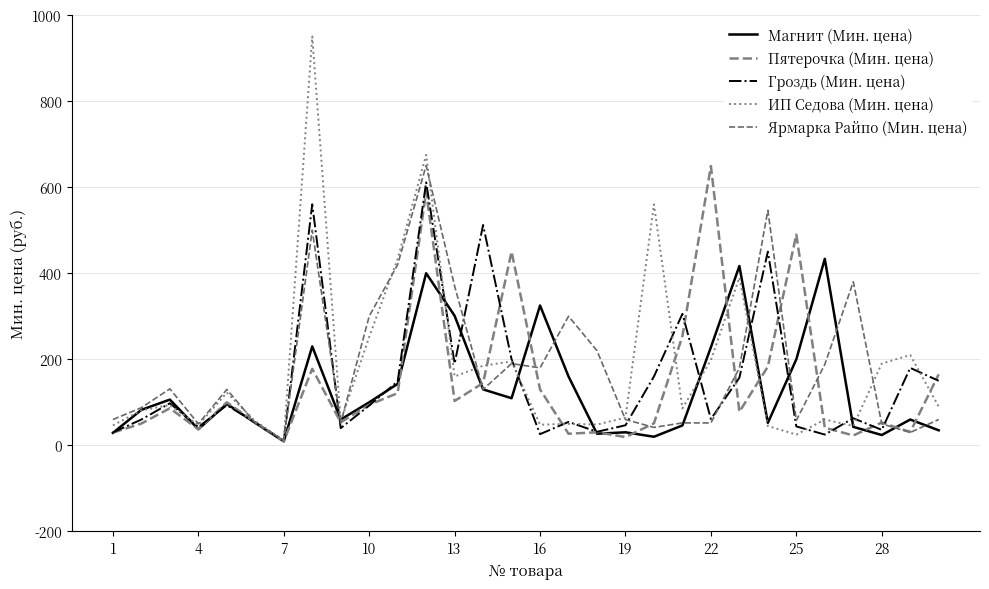

True or false: Гроздь (Мин. цена) and Ярмарка Райпо (Мин. цена) intersect in this chart.

True